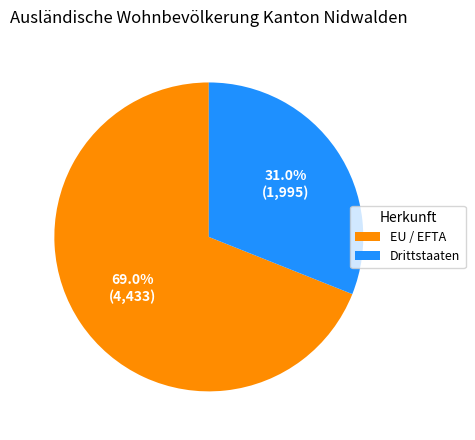

Count the number of slices in the pie.

2